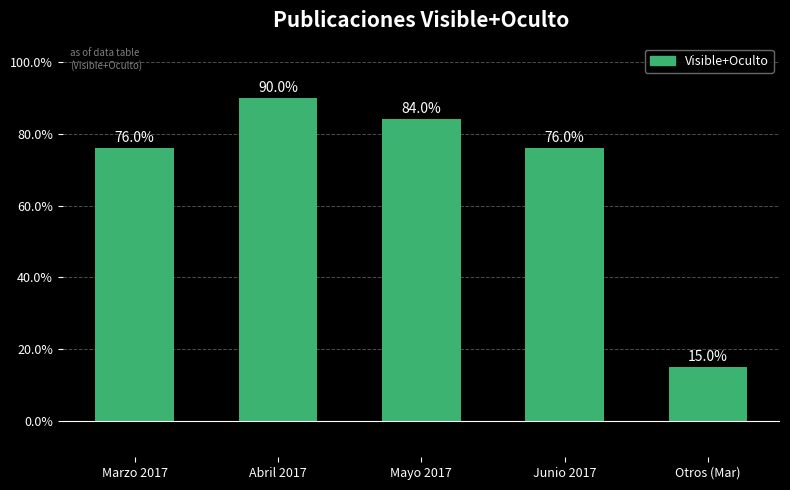

What is the minimum value shown in the chart?

15